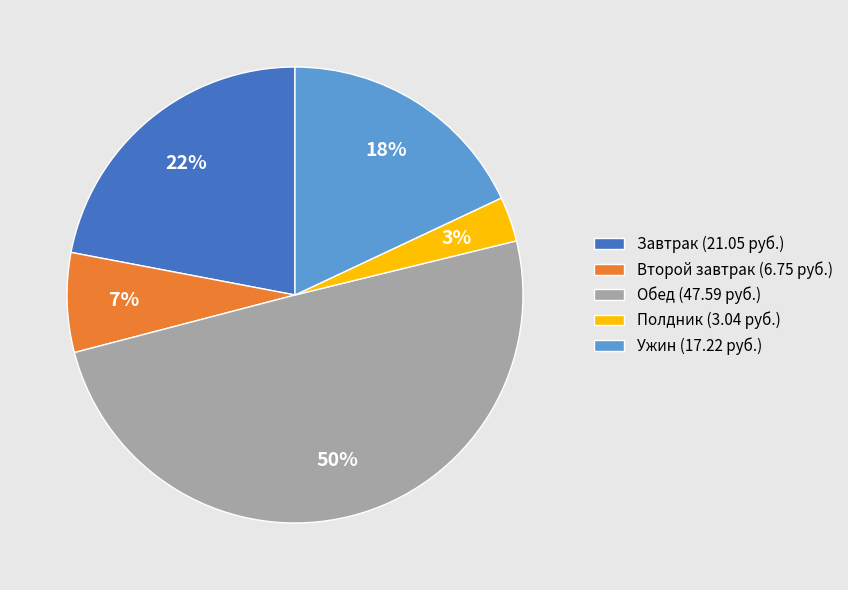

How many slices are in this pie chart?

5